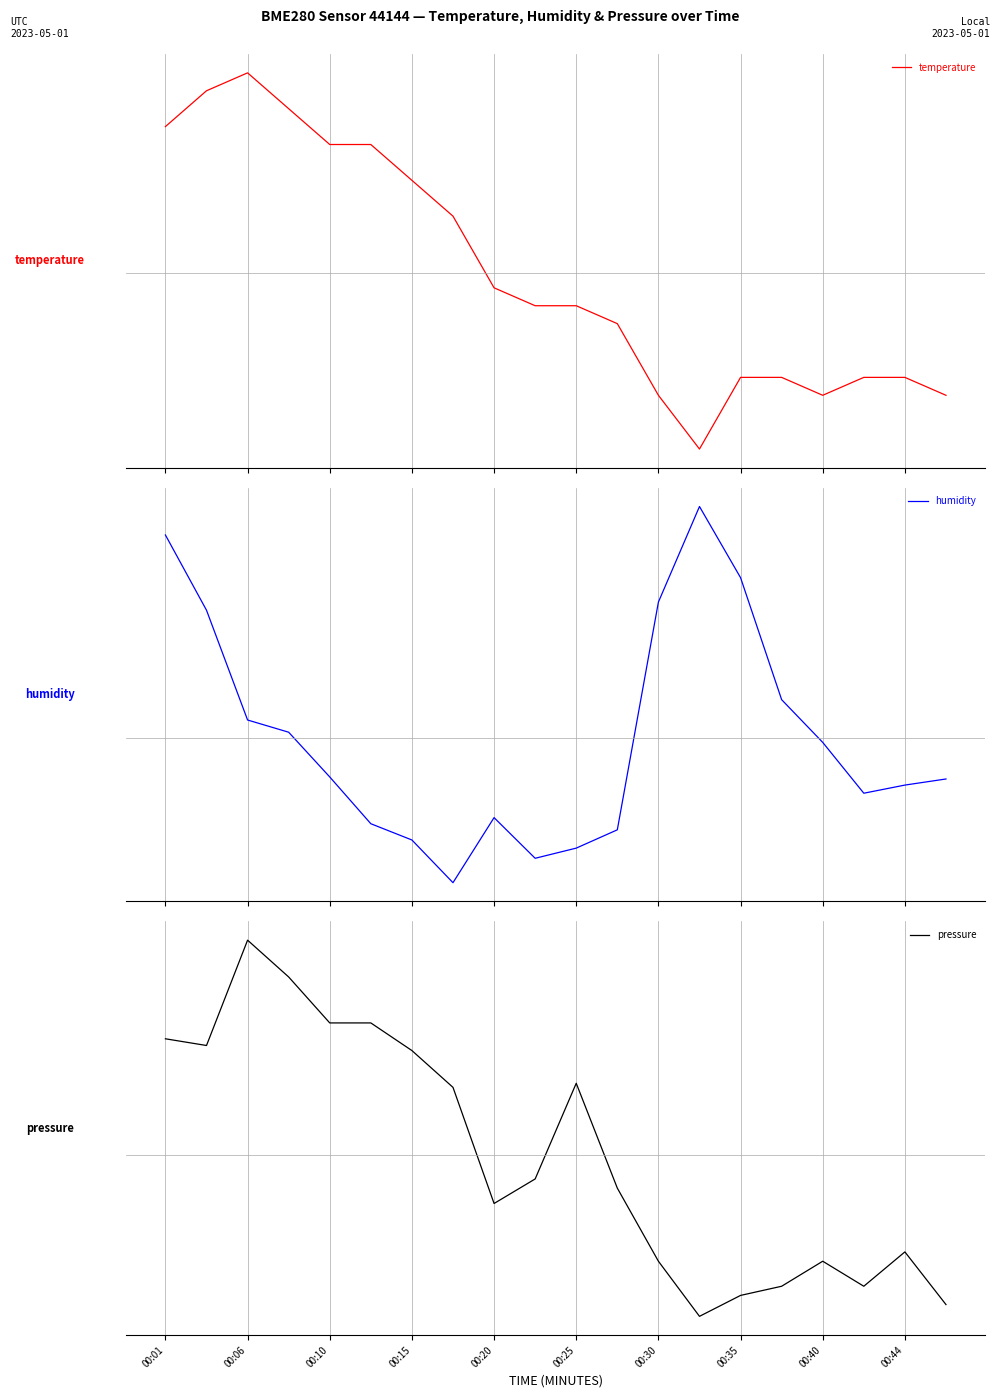

At which category is the sum across all series the highest?

00:01